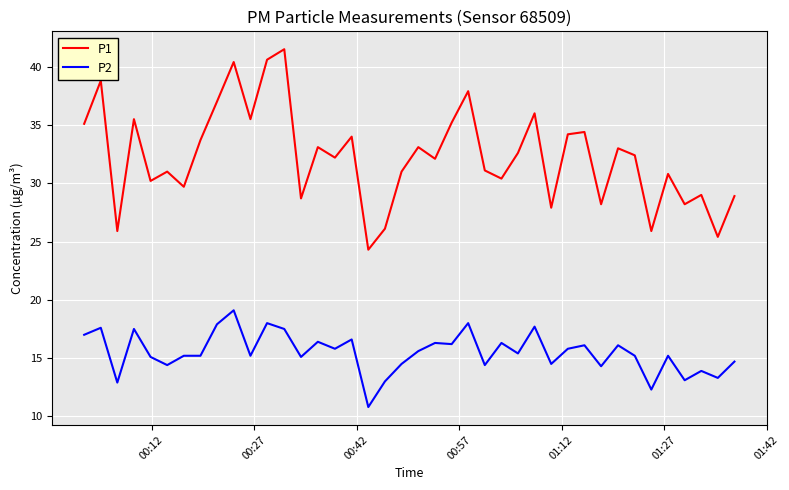

List the series in order of their overall mean, lowest first.

P2, P1